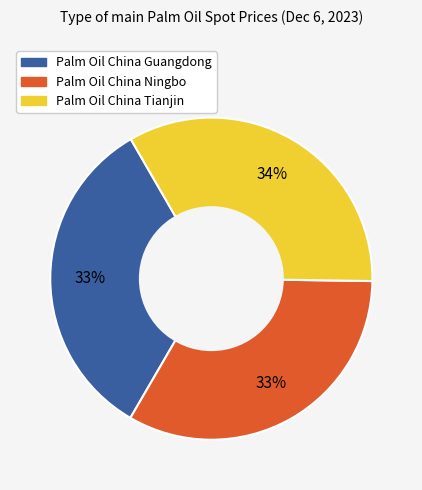

The Palm Oil China Tianjin slice represents 34% of the pie. True or false?

True